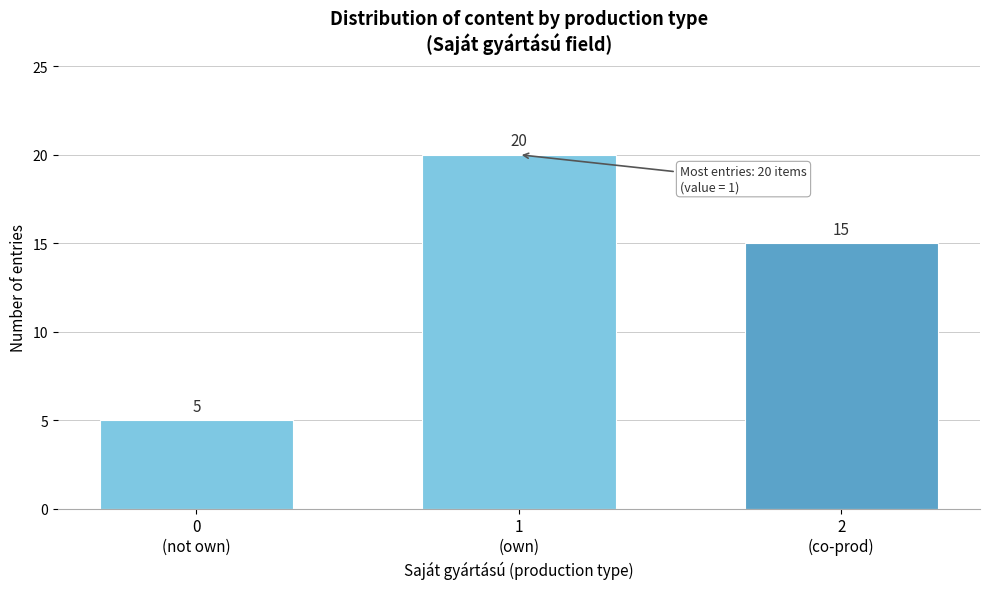

Reading left to right, transcribe all the data shown in this chart.

5	20	15